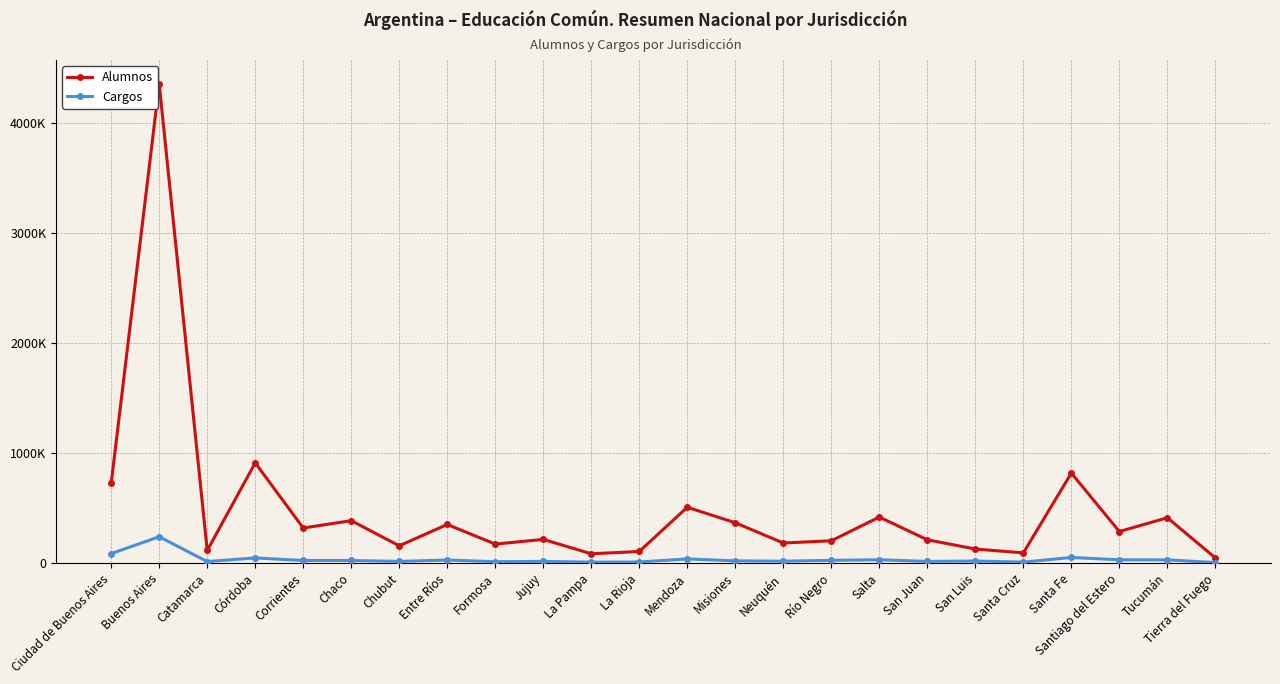

What is the label of the 15th point from the right?

Jujuy